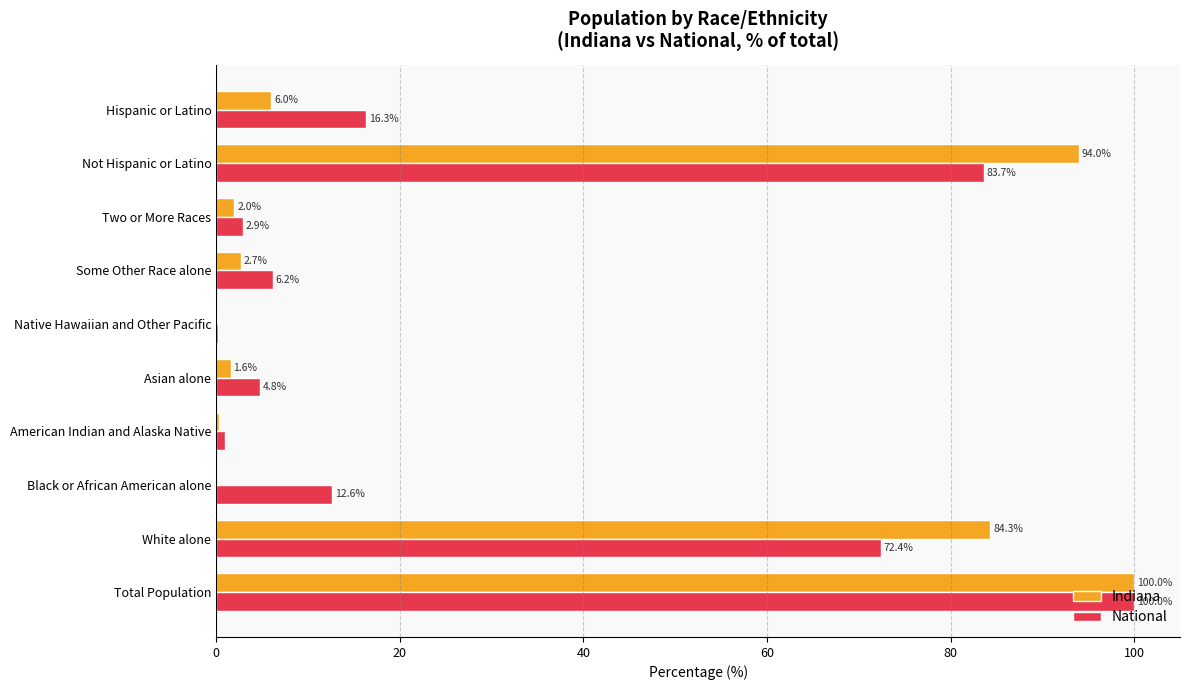

What are all the series names shown in the legend?

Indiana, National